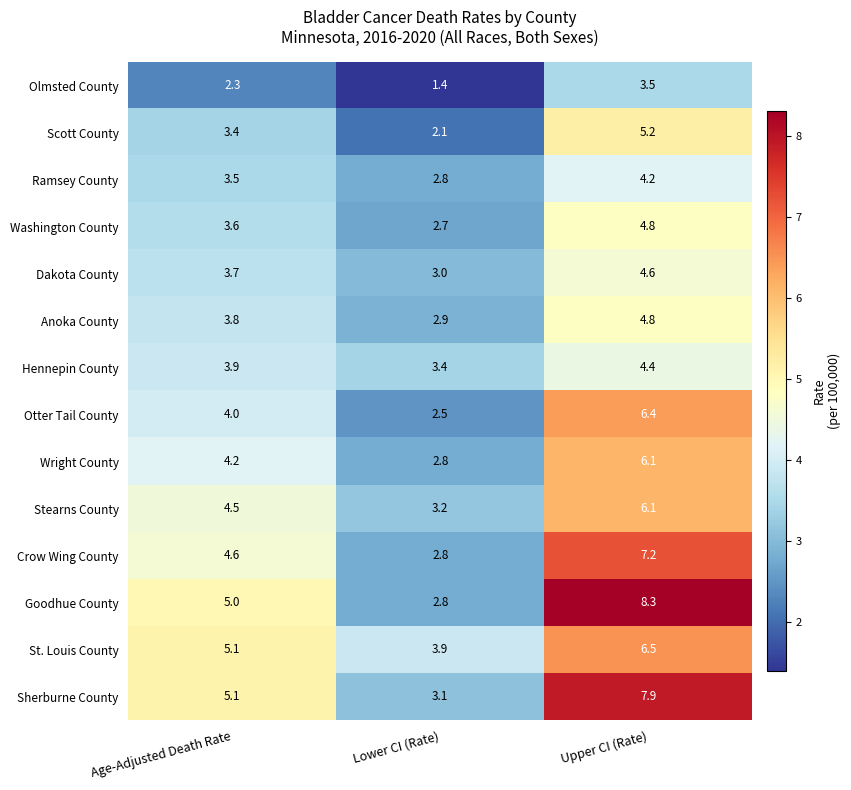

At which label does Wright County first exceed 4?

Age-Adjusted Death Rate